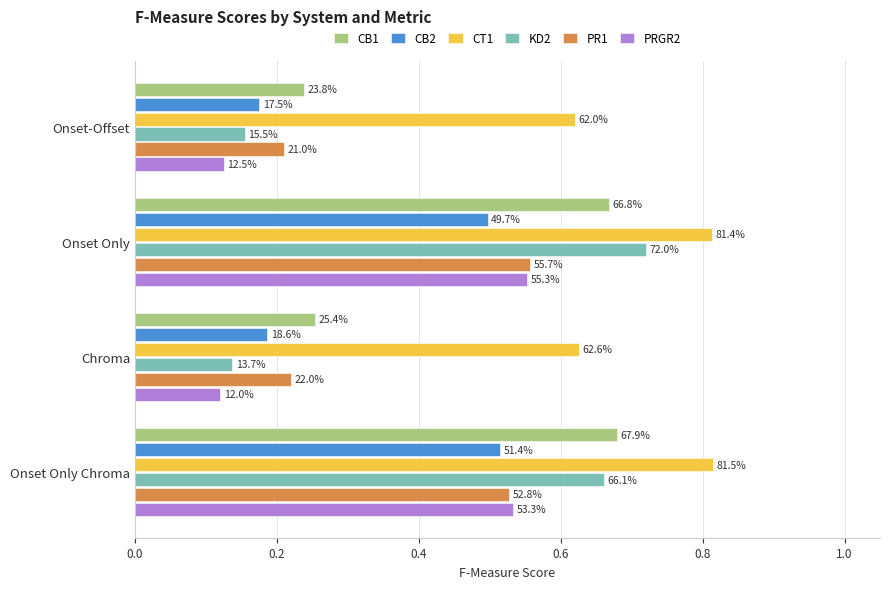

What is the minimum value shown in the chart?

0.1